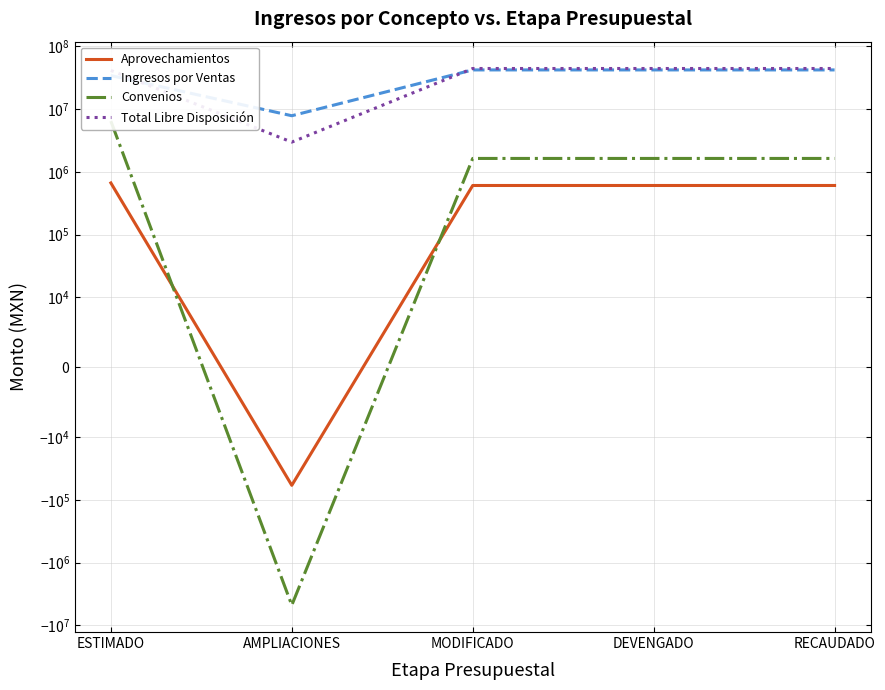

What is the difference between the maximum and minimum values in the Aprovechamientos series?

722198.3